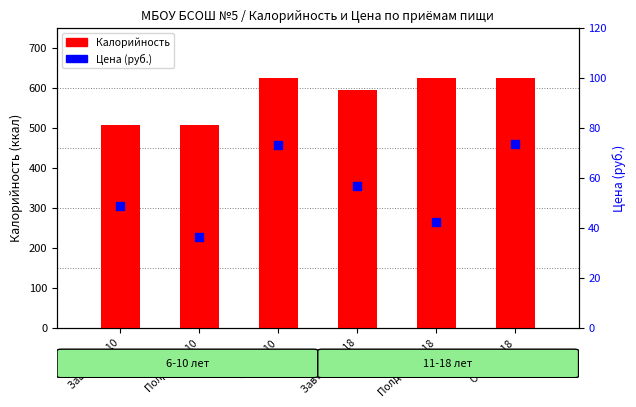

Is the value of Цена at Полдник 6-10 greater than the value of Калорийность at Завтрак 6-10?

No